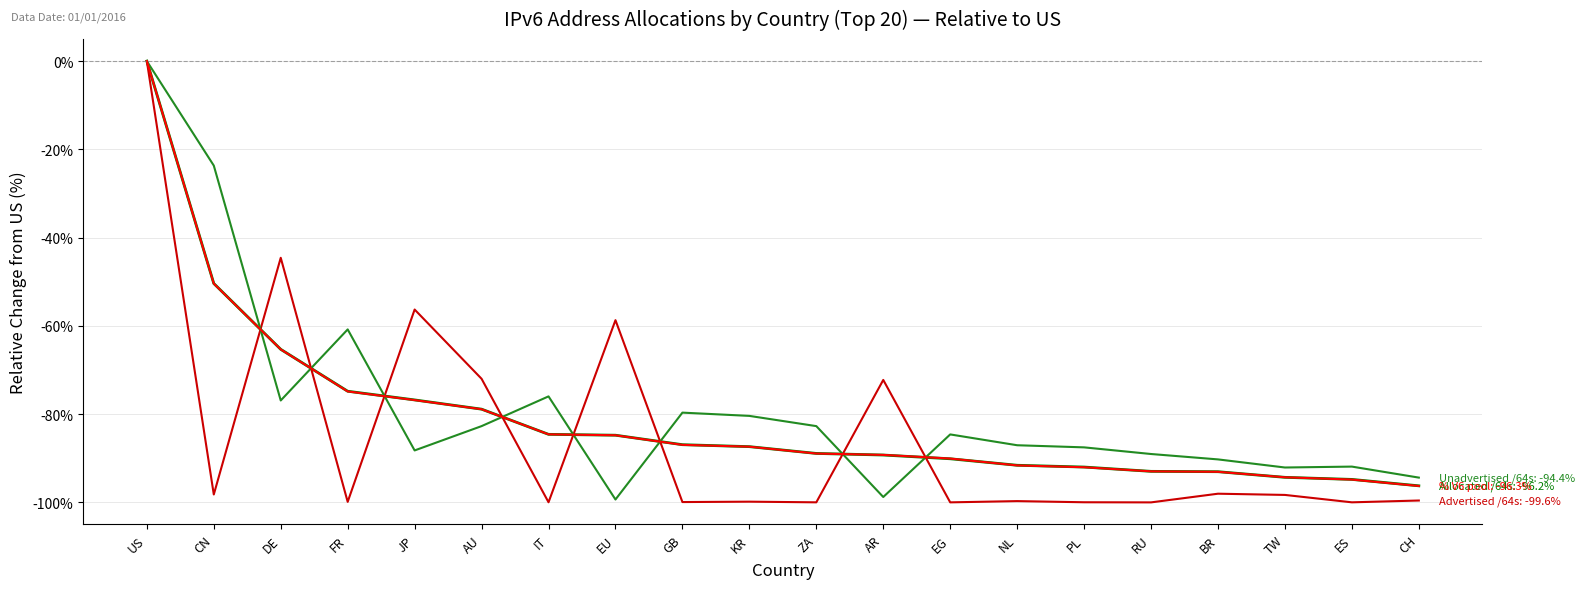

What is the minimum value shown in the chart?

-100.0